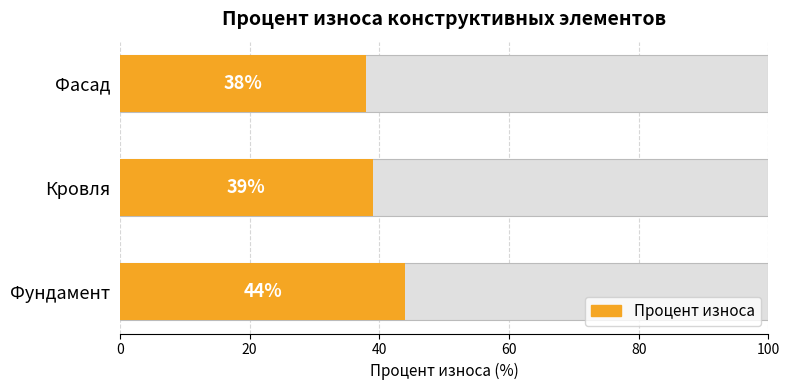

How many series are shown in this chart?

1